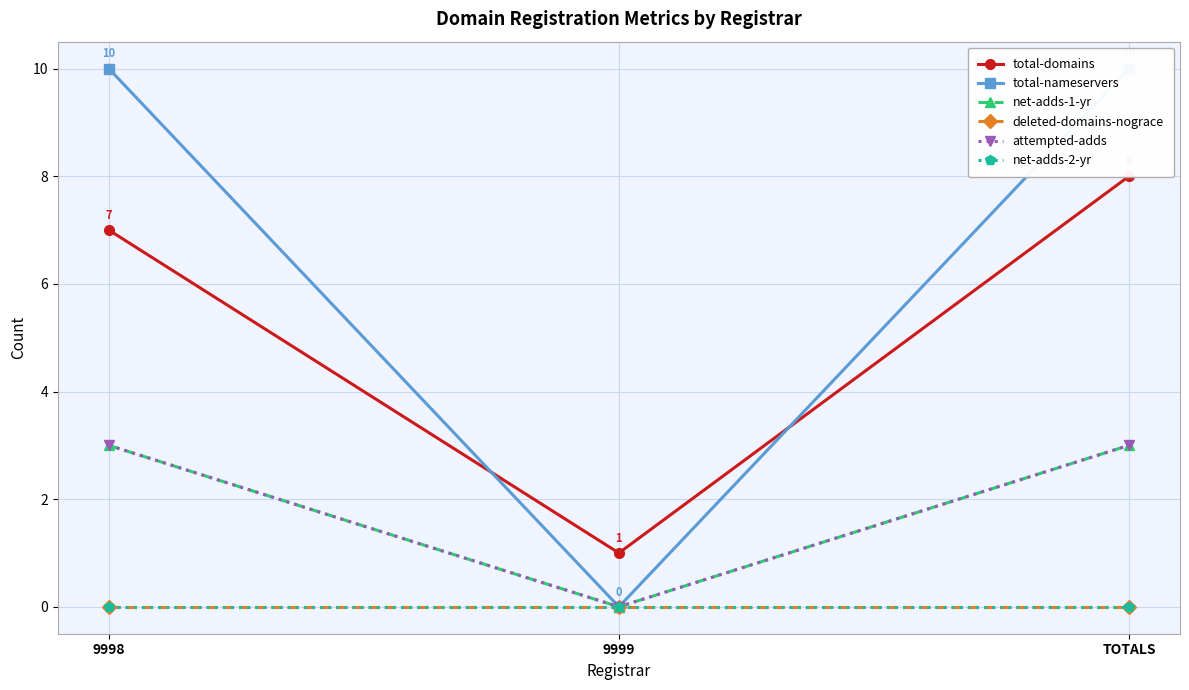

Between TOTALS and 9998, which is larger?

TOTALS